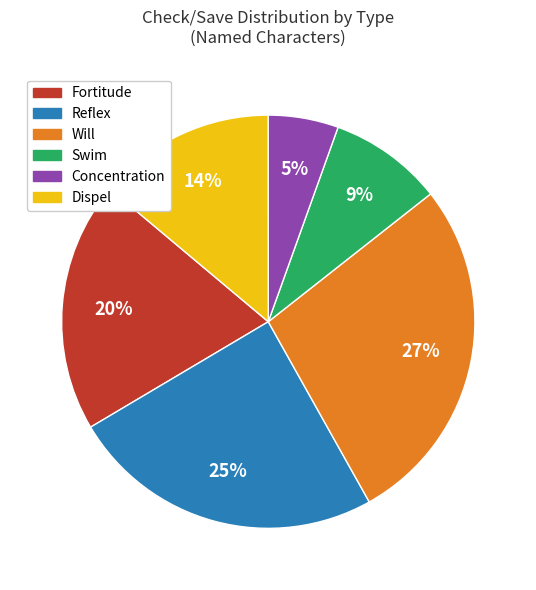

How many segments does this pie chart have?

6